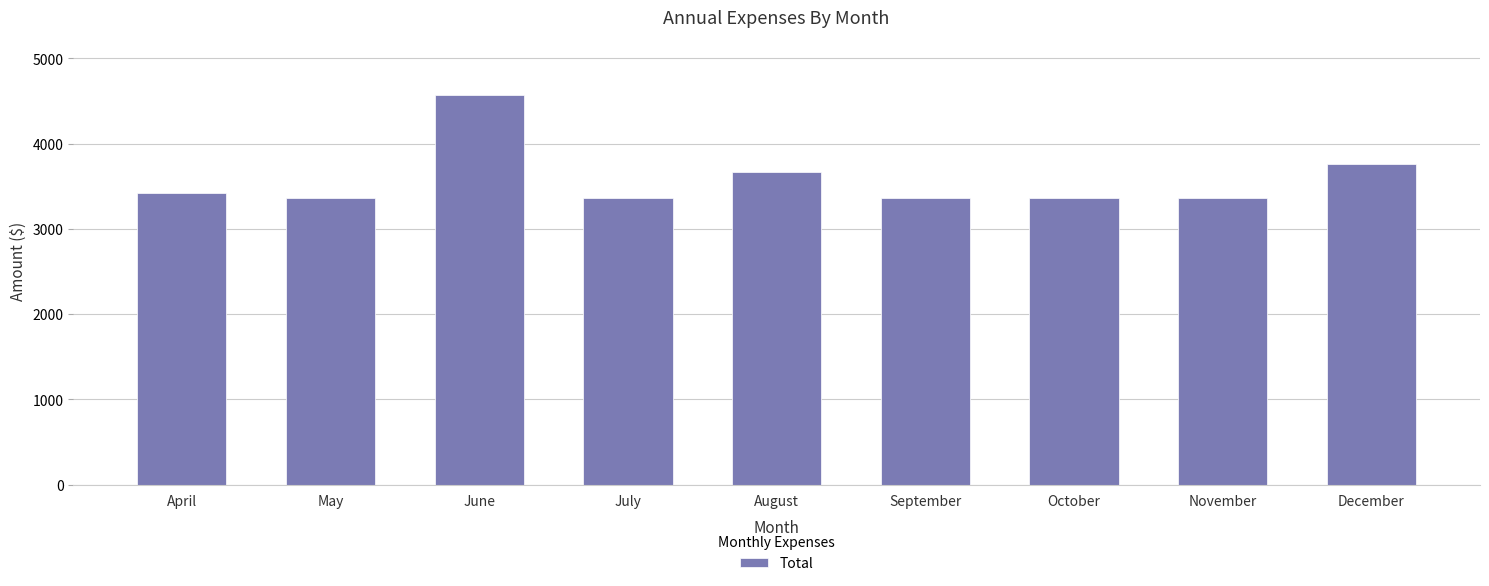

Is it true that the value at October is 3364?

True